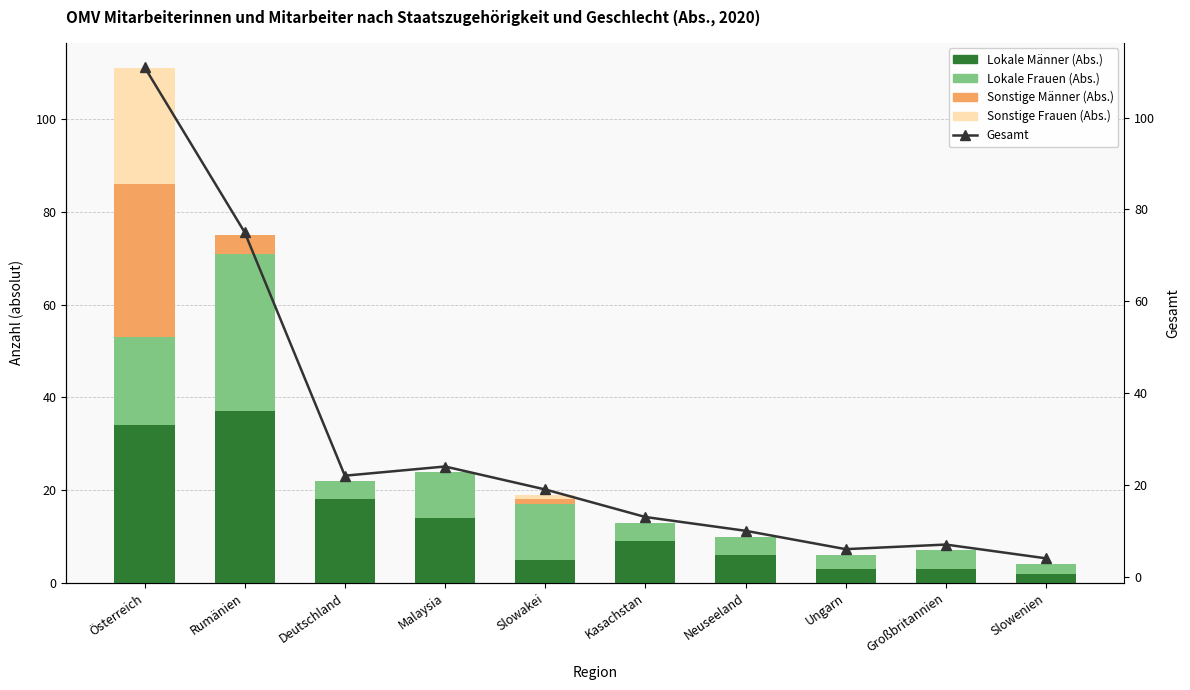

What are all the series names shown in the legend?

Lokale Männer (Abs.), Lokale Frauen (Abs.), Sonstige Männer (Abs.), Sonstige Frauen (Abs.), Gesamt